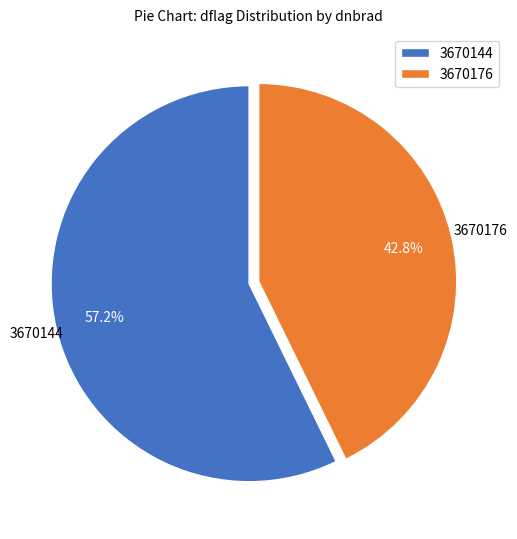

How many segments does this pie chart have?

2